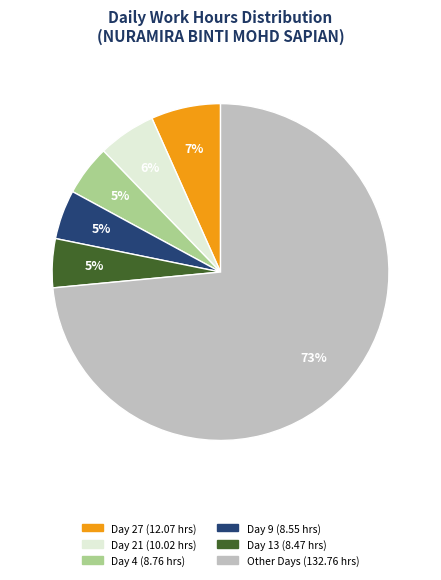

To the nearest percent, what is the average slice percentage?

17%